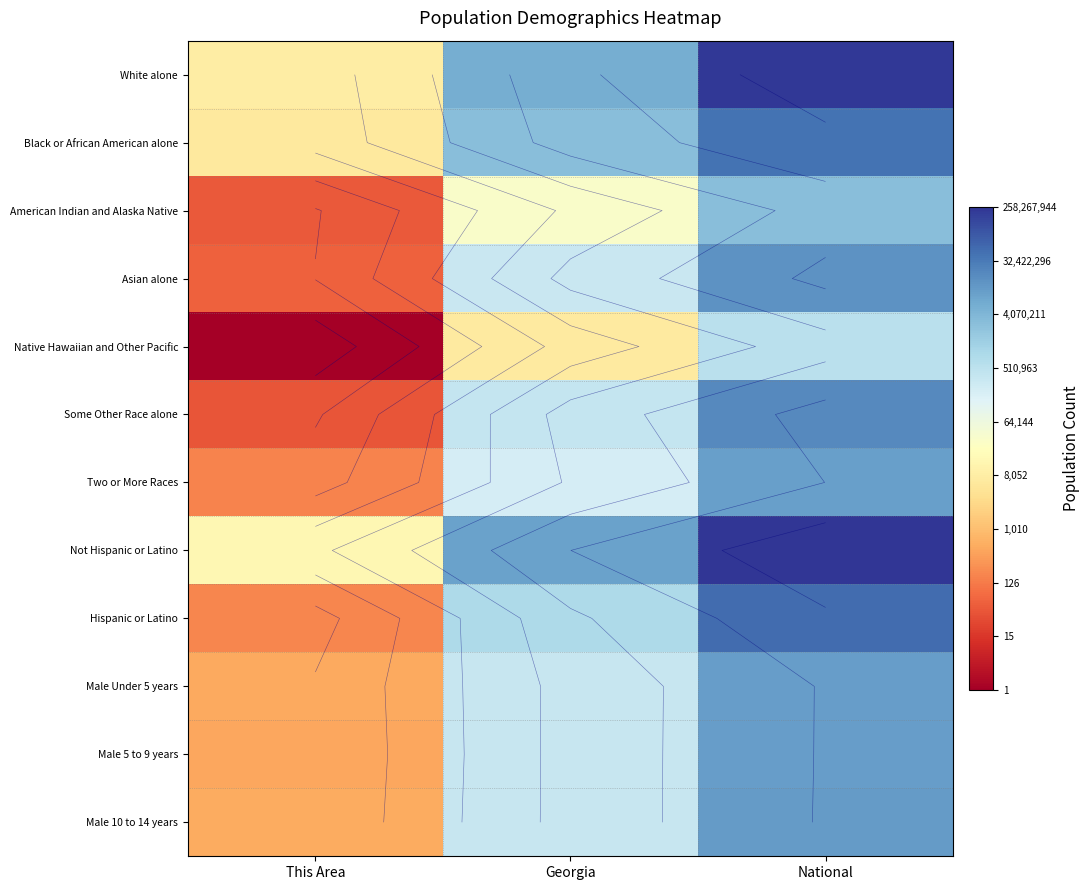

Which has a higher value, Georgia or This Area?

Georgia